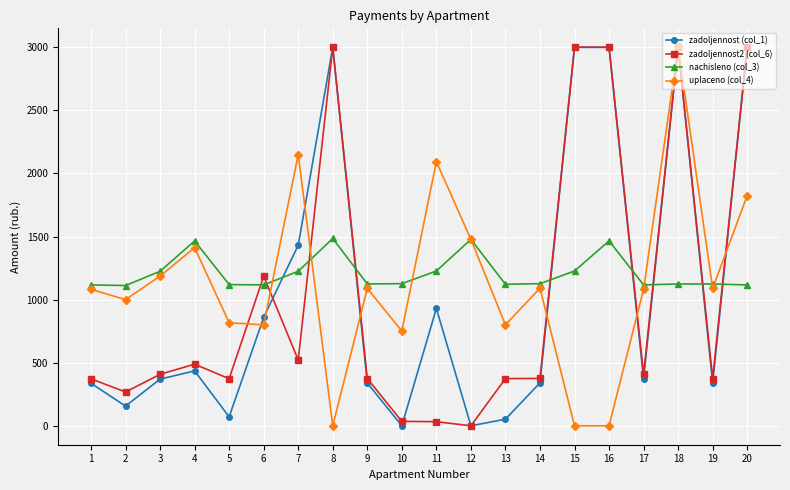

How many data points in nachisleno (col_3) are less than 1126?

10